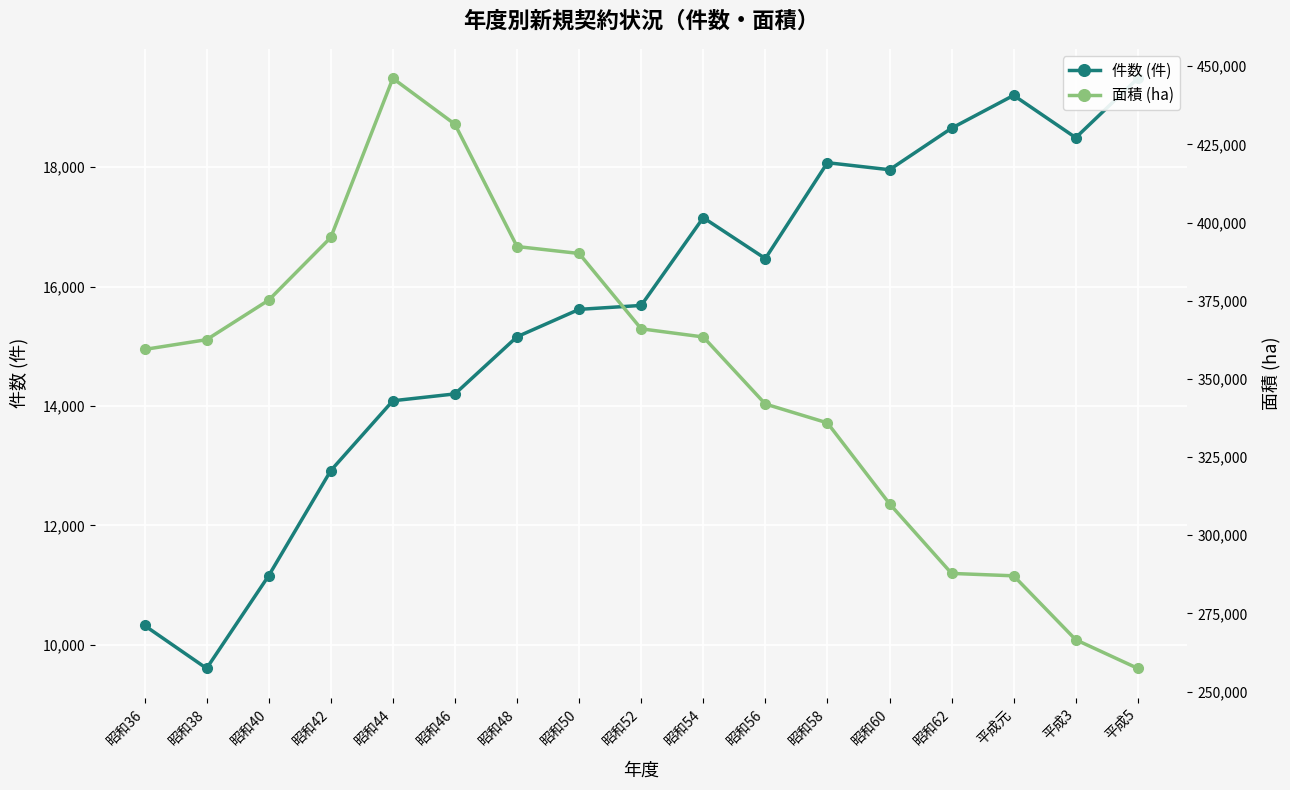

What is the average value of the 面積 (ha) series?

351092.4